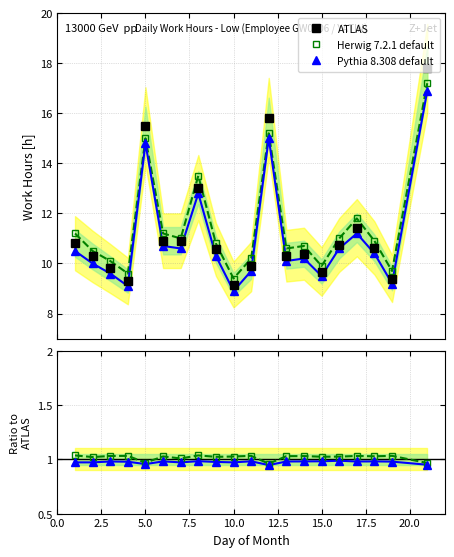

Count the number of data series in this chart.

3